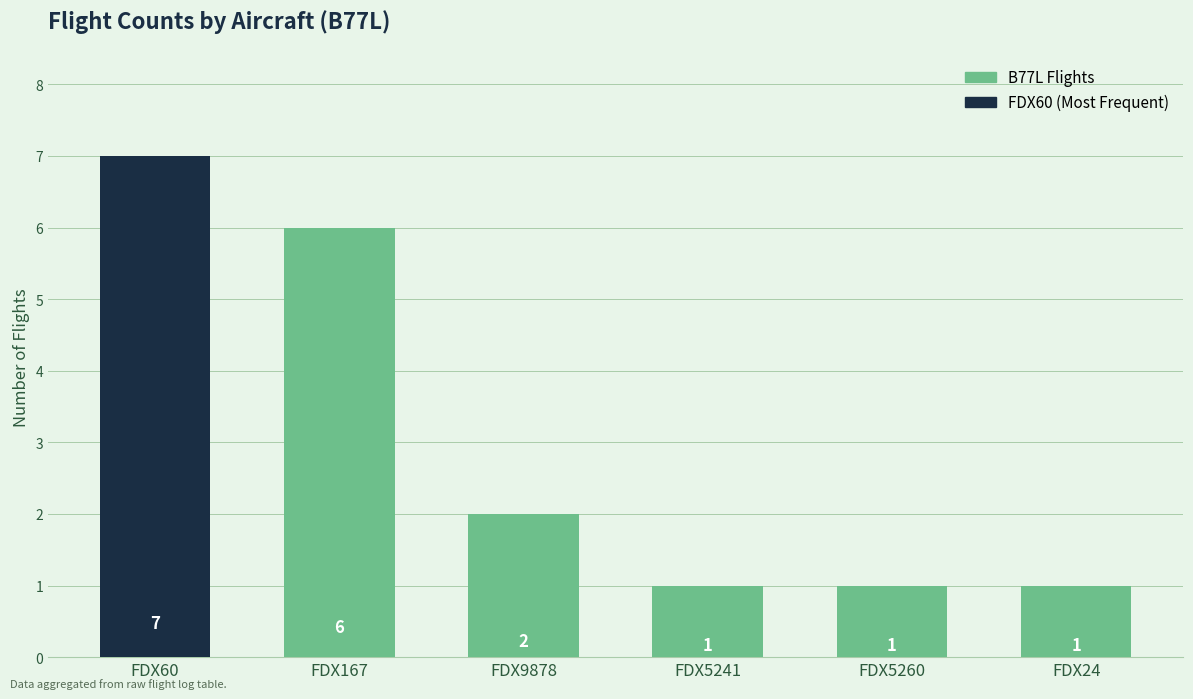

What position from the left is FDX167?

2